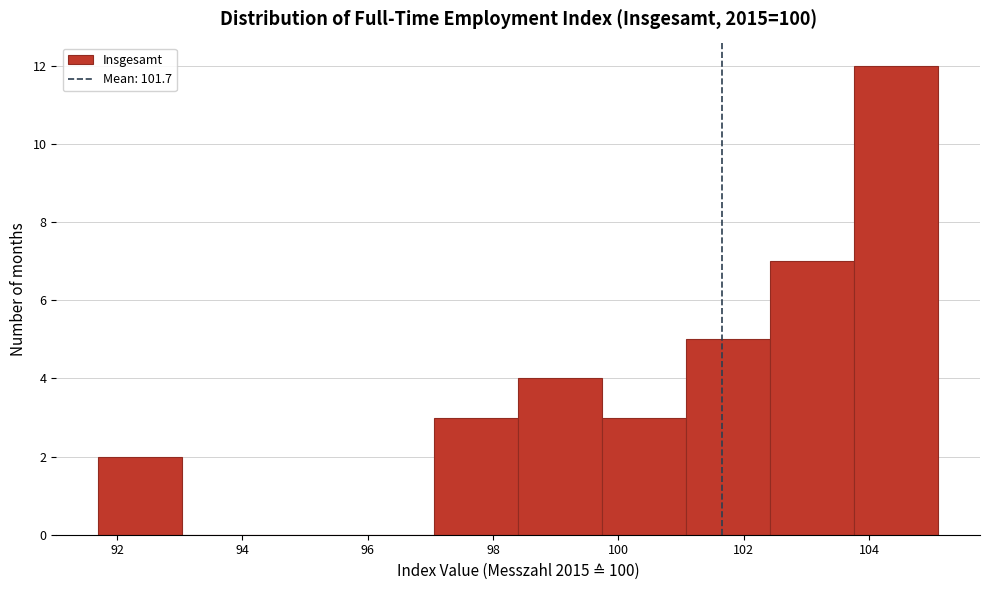

Reading left to right, transcribe this chart: for each bar, give the range it covers on the x-axis and its height. Neither the bar edges nor the heights are printed on the chart, so give them approximately, as read against the axes.

91.70 to 93.04: 2
93.04 to 94.38: 0
94.38 to 95.72: 0
95.72 to 97.06: 0
97.06 to 98.40: 3
98.40 to 99.74: 4
99.74 to 101.08: 3
101.08 to 102.42: 5
102.42 to 103.76: 7
103.76 to 105.10: 12